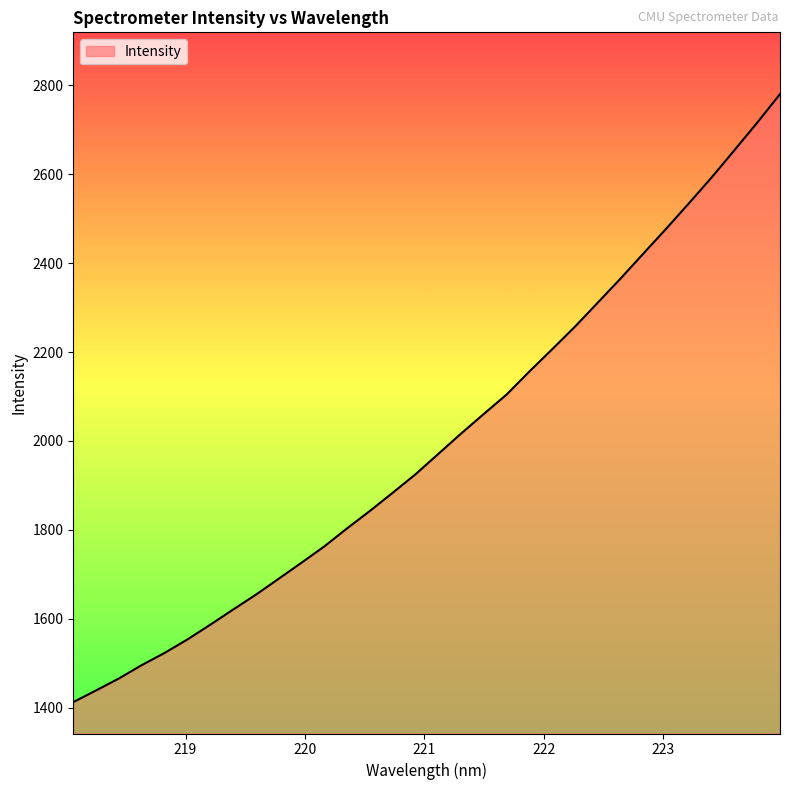

What is the maximum value shown in the chart?

2780.4